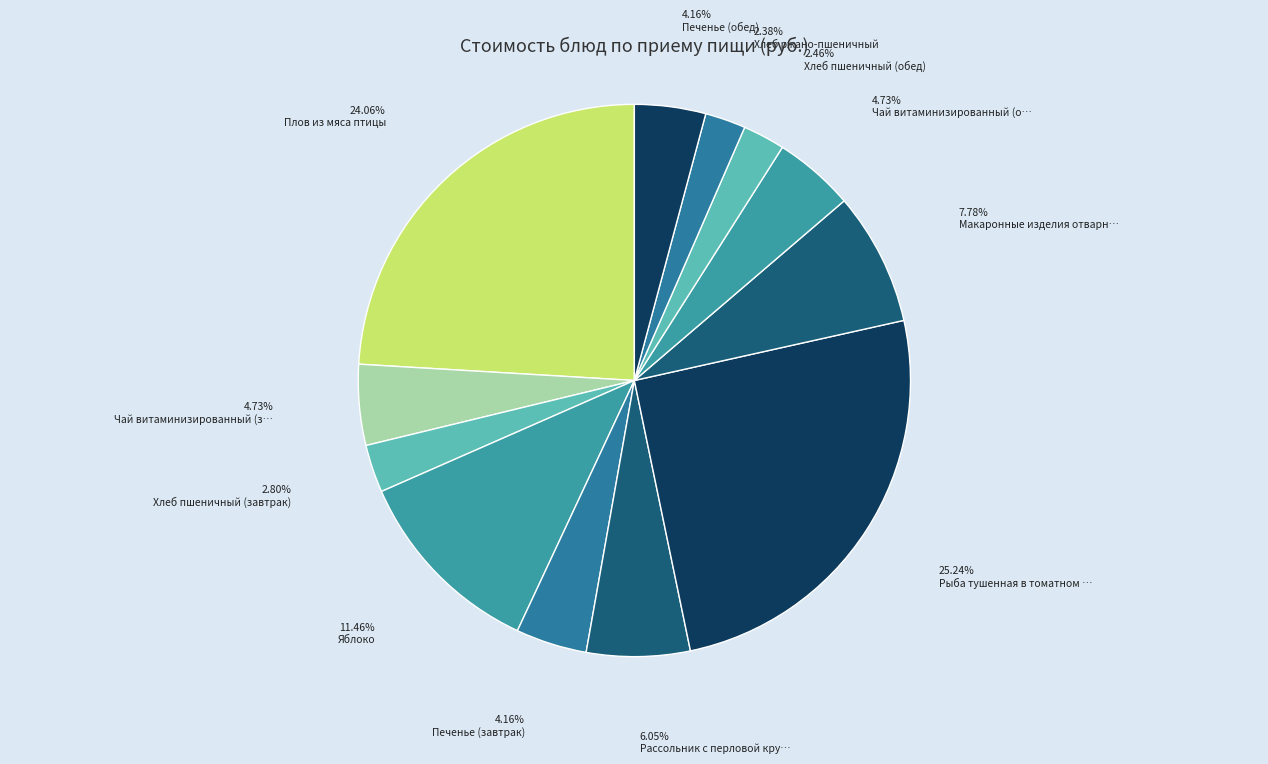

How many slices are in this pie chart?

12